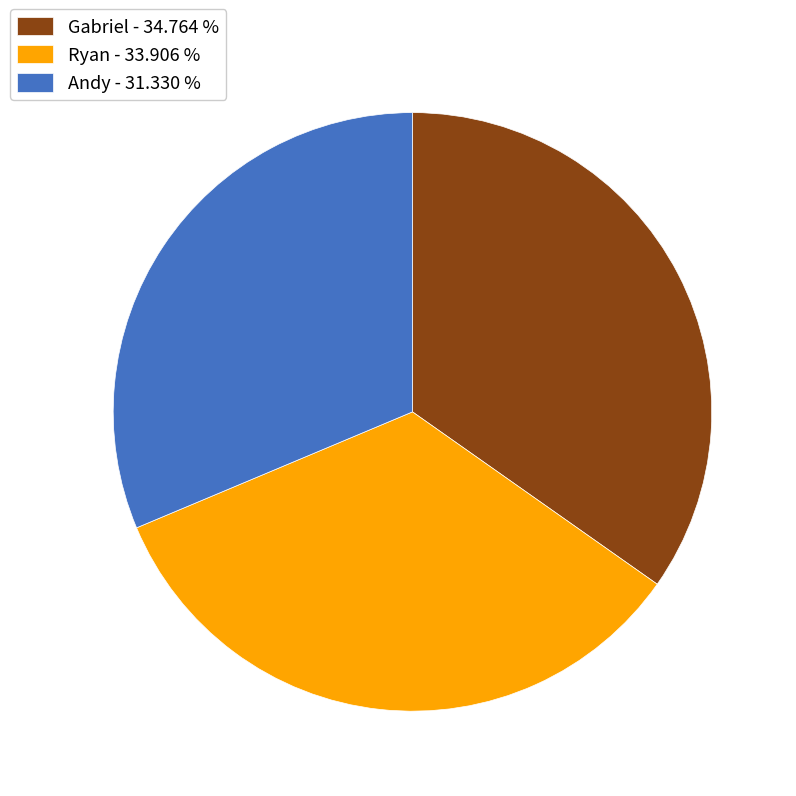

Between Gabriel - 34.764 % and Andy - 31.330 %, which is larger?

Gabriel - 34.764 %